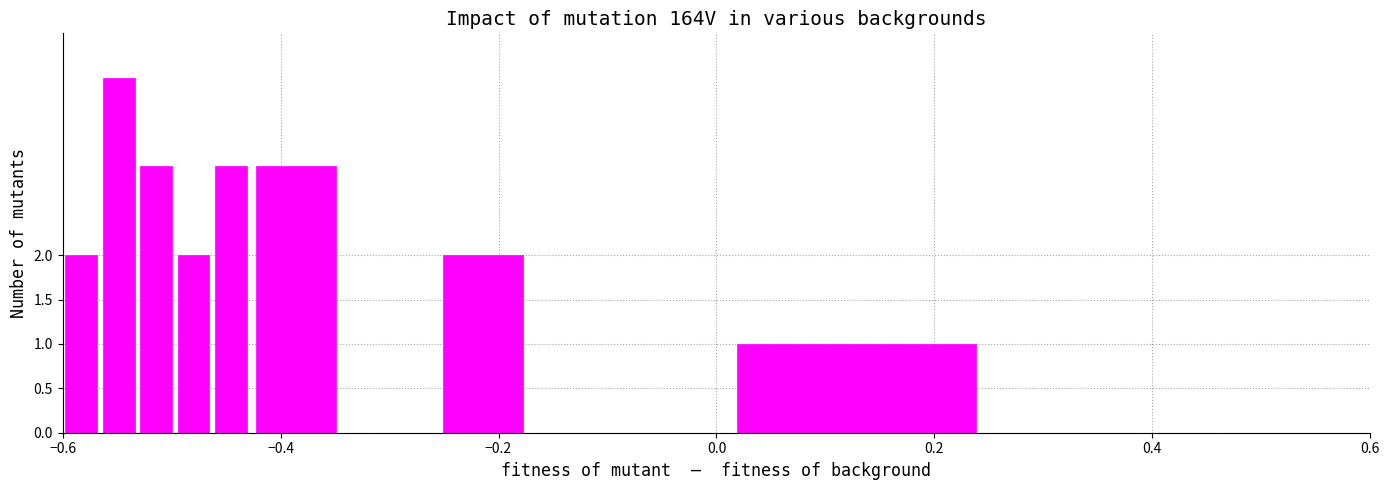

What is the maximum value shown in the chart?

4